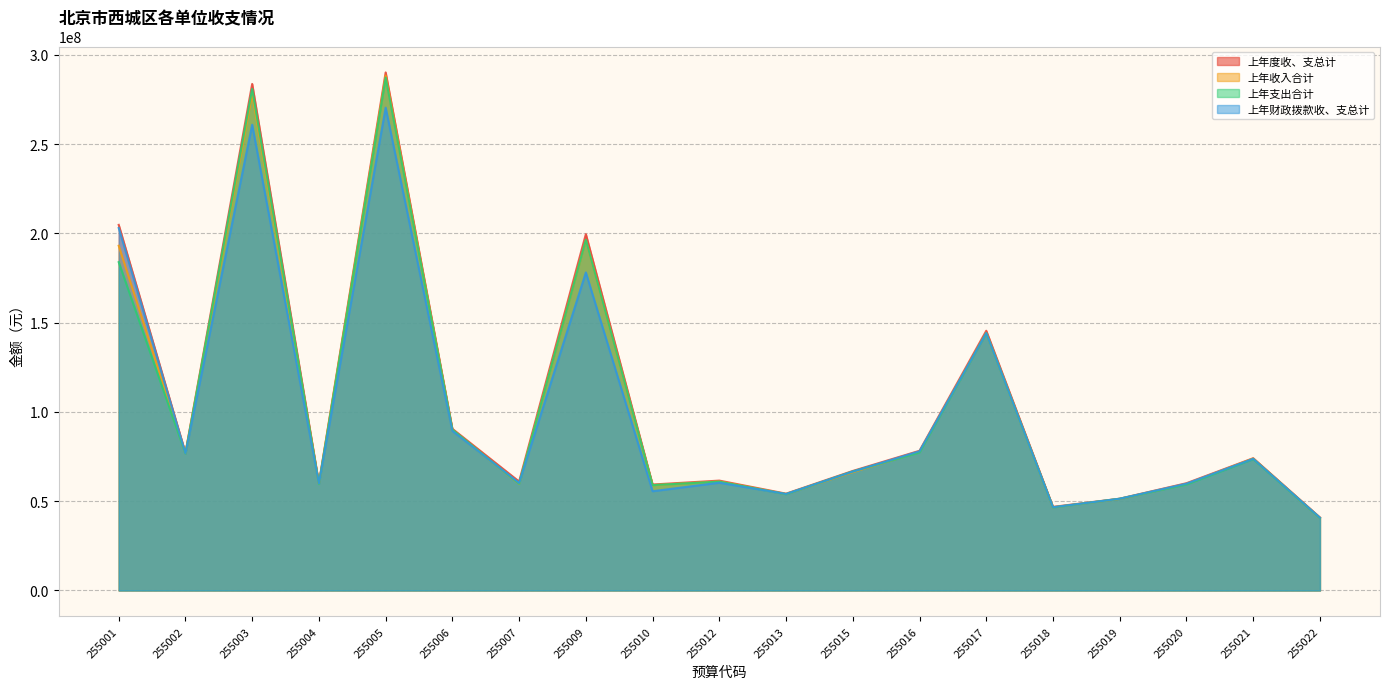

Which series changed the most between 255015 and 255021?

上年收入合计